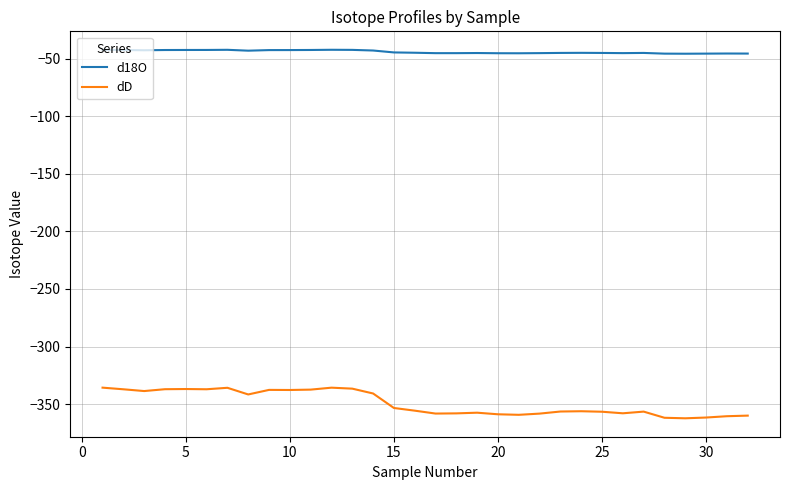

What is the difference between the maximum and minimum values in the dD series?

26.6